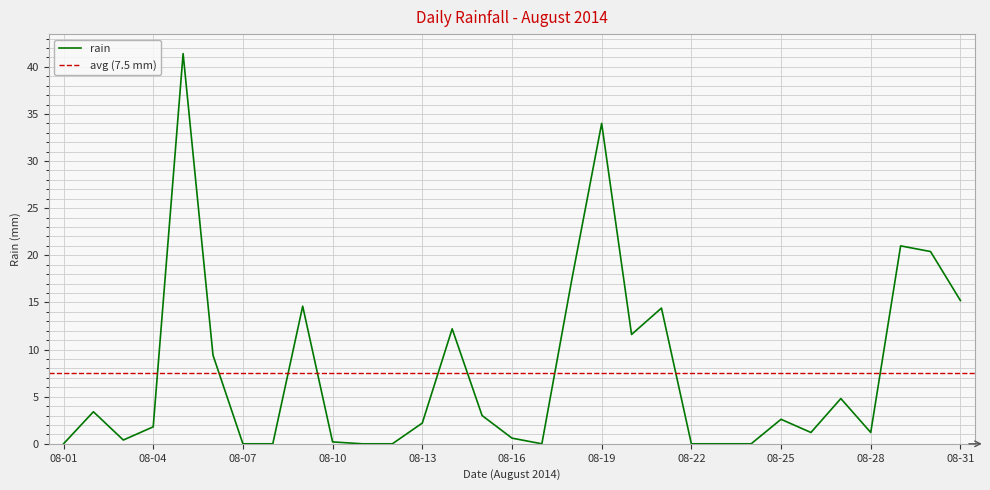

At which label does the data first exceed 2?

2014-08-02